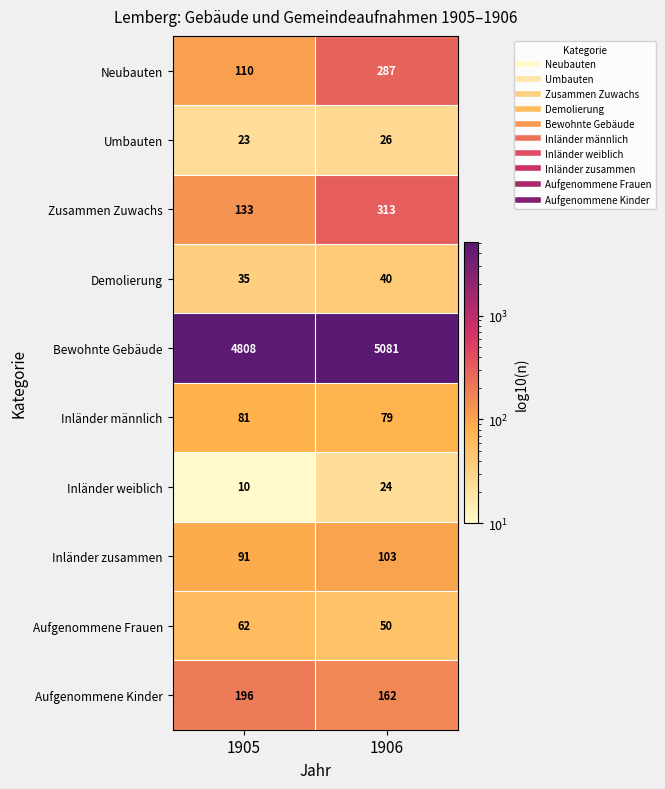

What is the spread (max minus min) of values at 1906?

5057